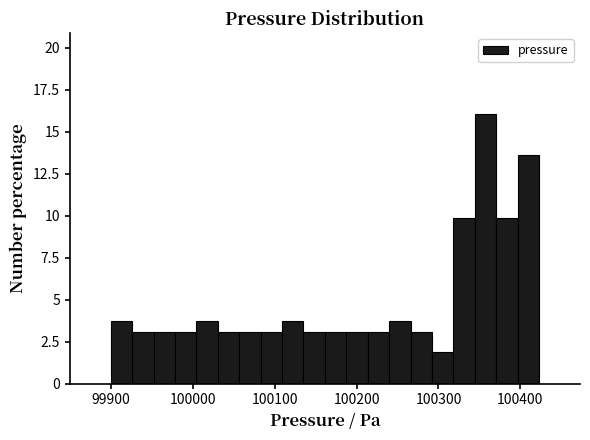

Read against the x-axis, roughly where is the centre of the tallest bar?

100360